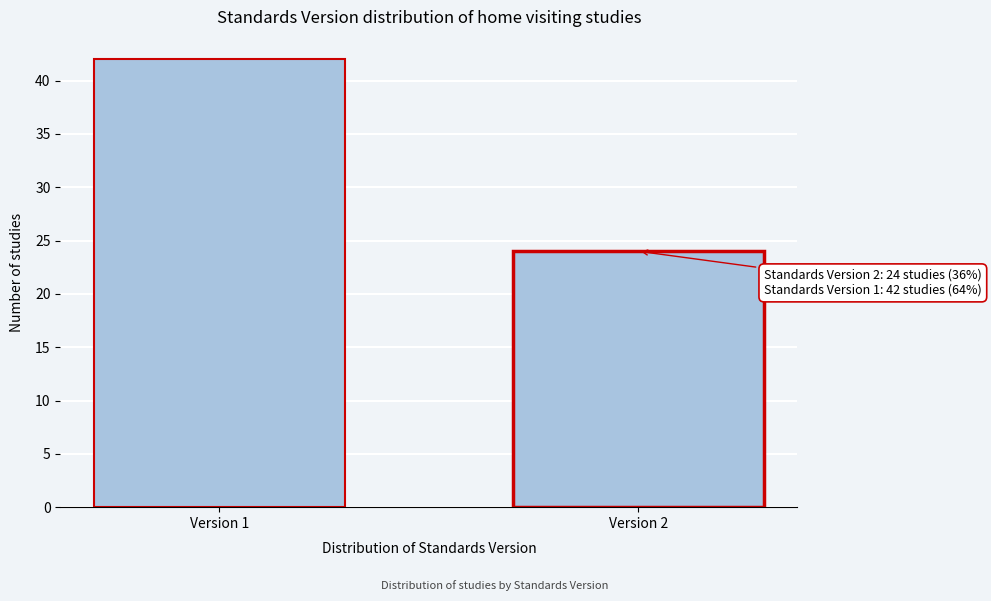

Reading left to right, transcribe all the data shown in this chart.

Version 1=42	Version 2=24